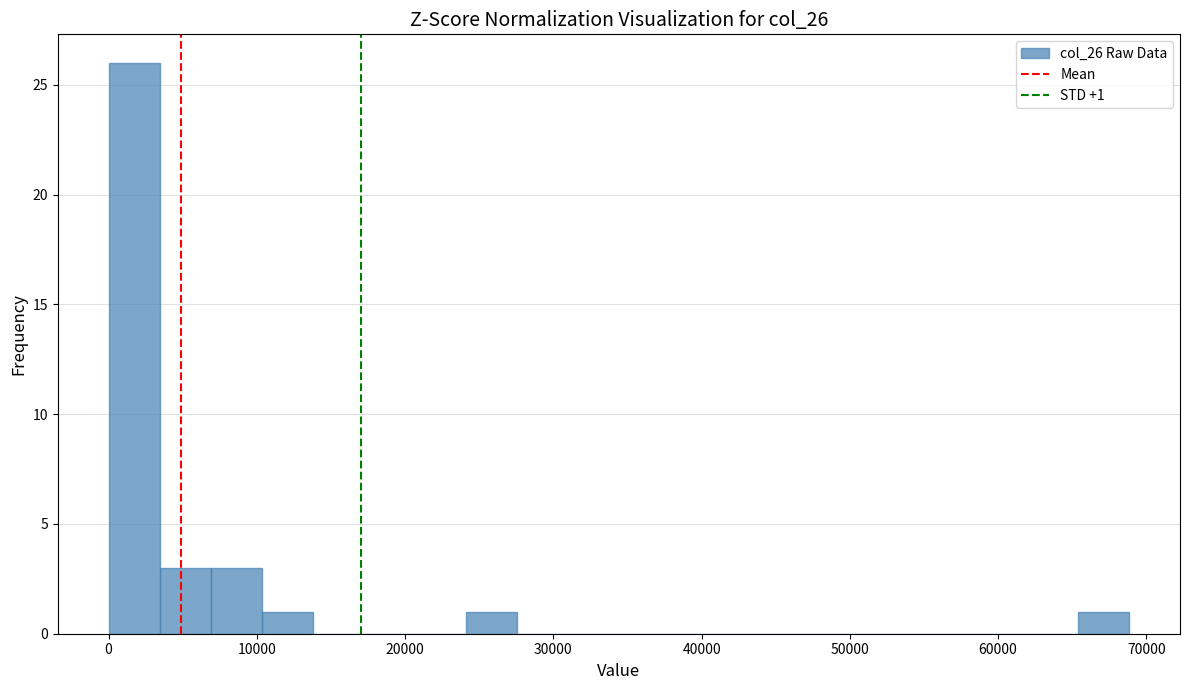

Around what value on the x-axis is the tallest bar? Give the approximate position of its centre, as read against the axis.

2000